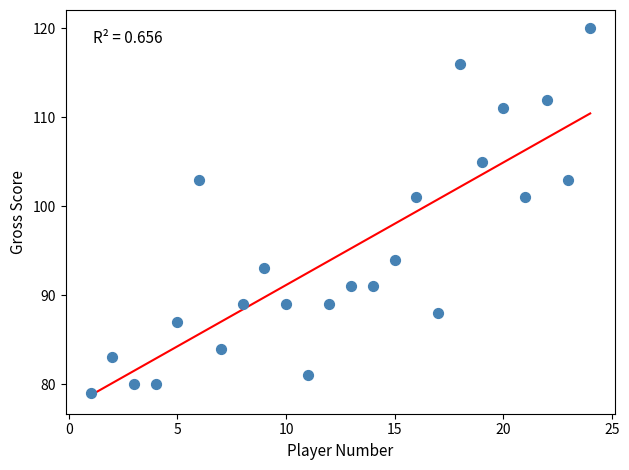

What is the range of X values (max minus min)?

23